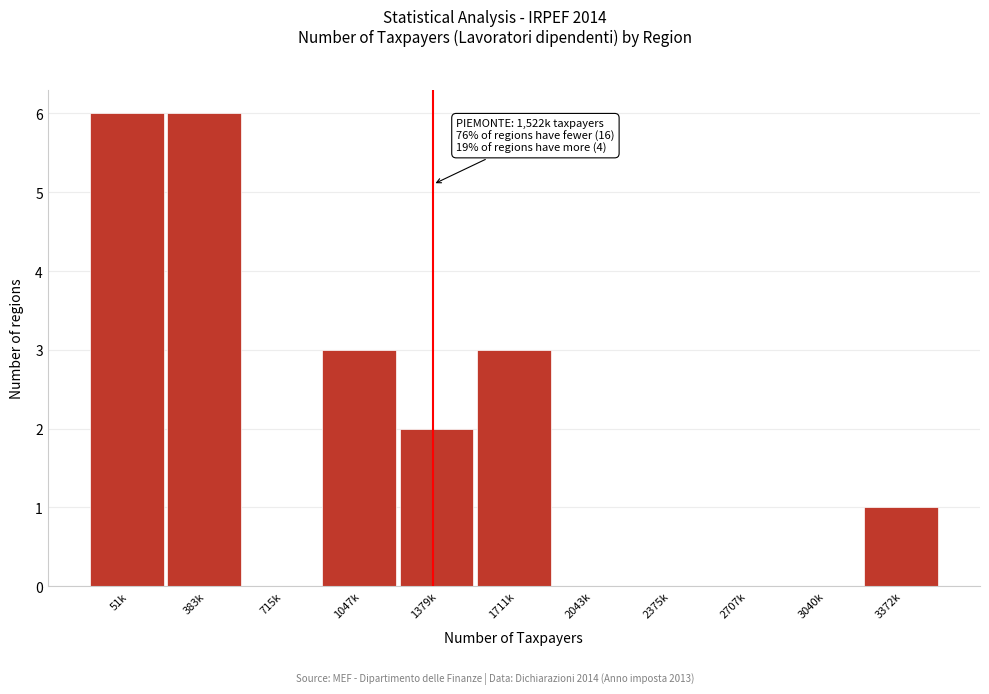

Reading left to right, transcribe all the data shown in this chart.

51k=6	383k=6	715k=0	1047k=3	1379k=2	1711k=3	2043k=0	2375k=0	2707k=0	3040k=0	3372k=1